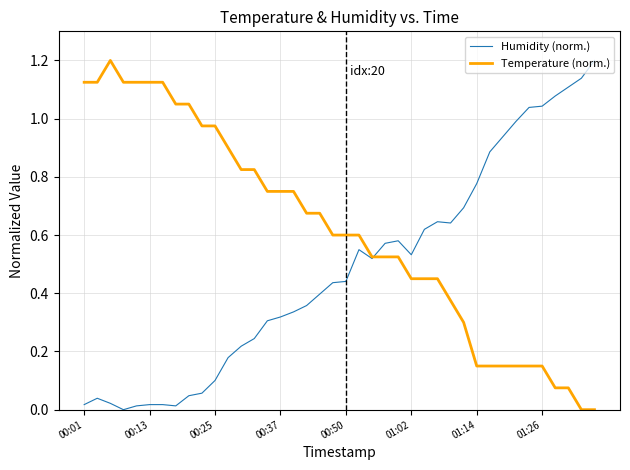

What is the maximum value for Humidity (norm.)?

1.2